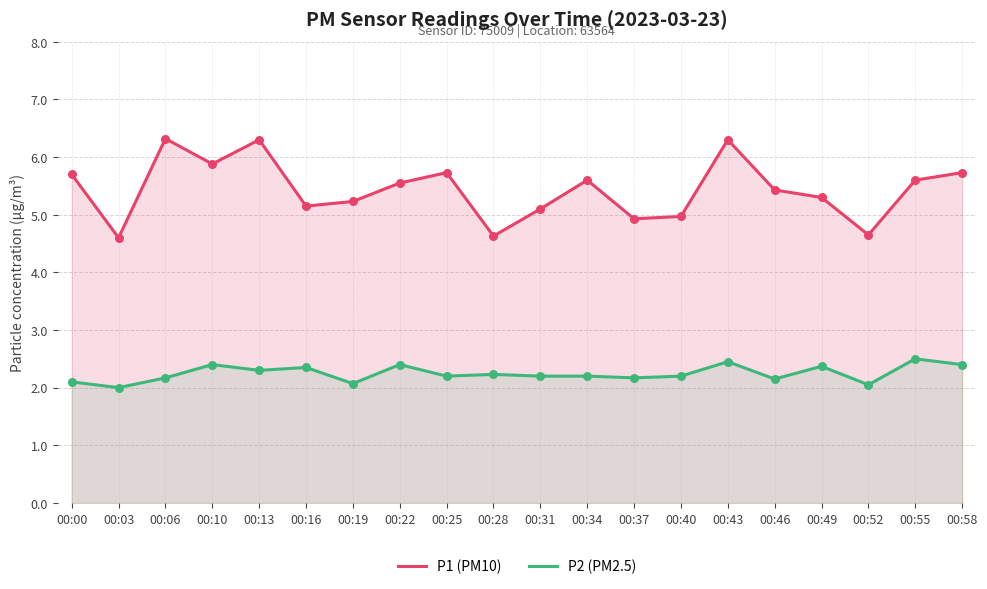

Which series reaches the minimum Y coordinate?

P2 (PM2.5)